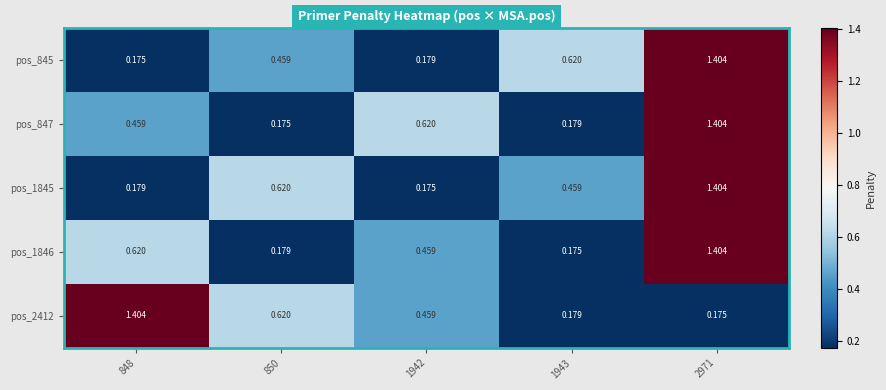

Is the value of pos_2412 at 2971 greater than the value of pos_1846 at 850?

No